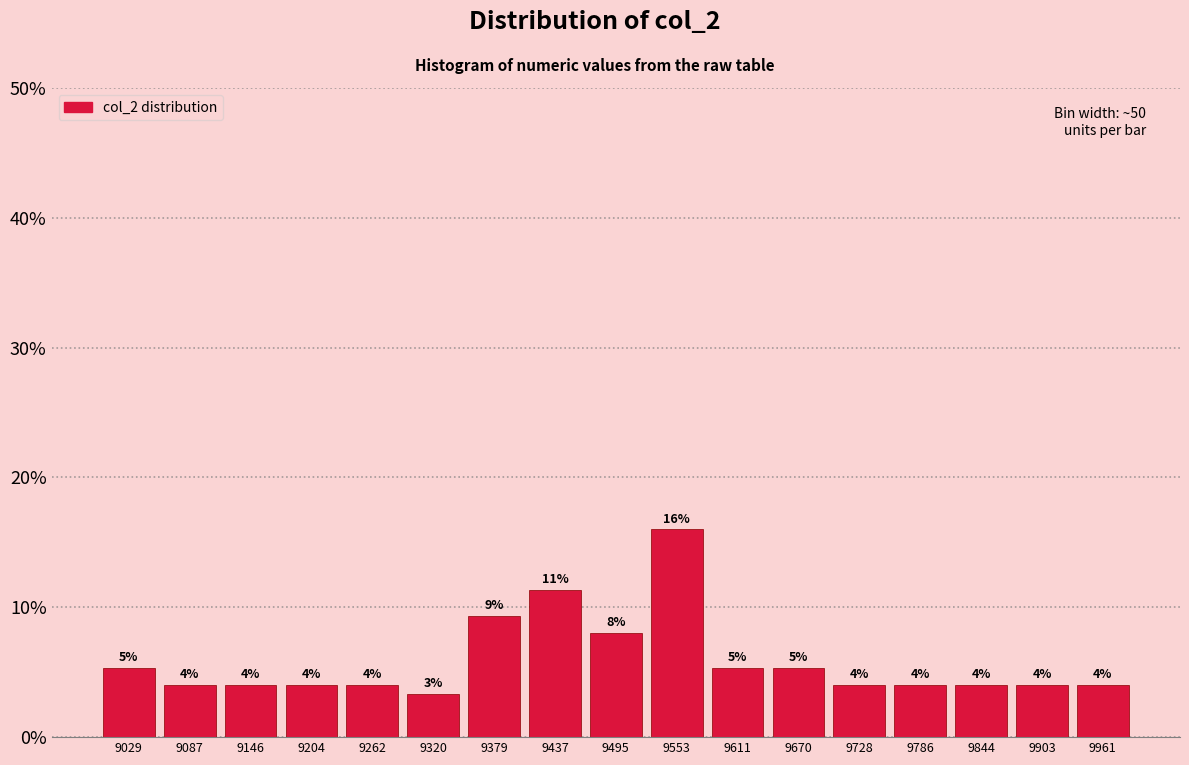

Which range on the x-axis has the tallest bar?

9520 to 9580